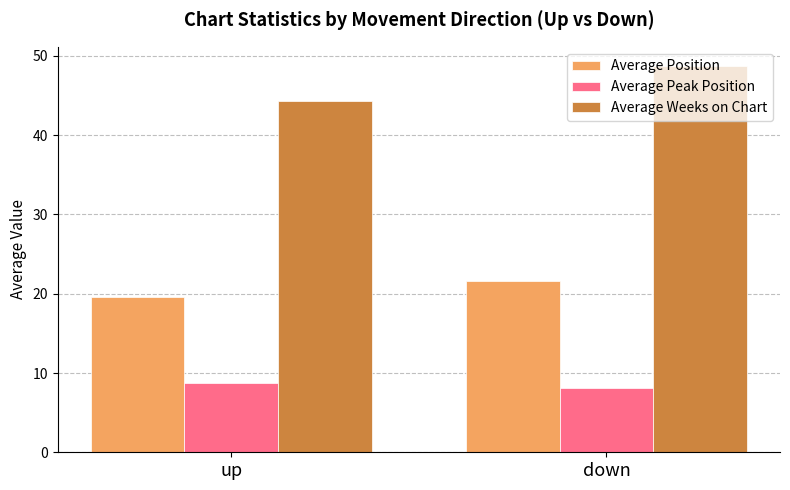

What is the lowest value of the Average Position series?

19.5